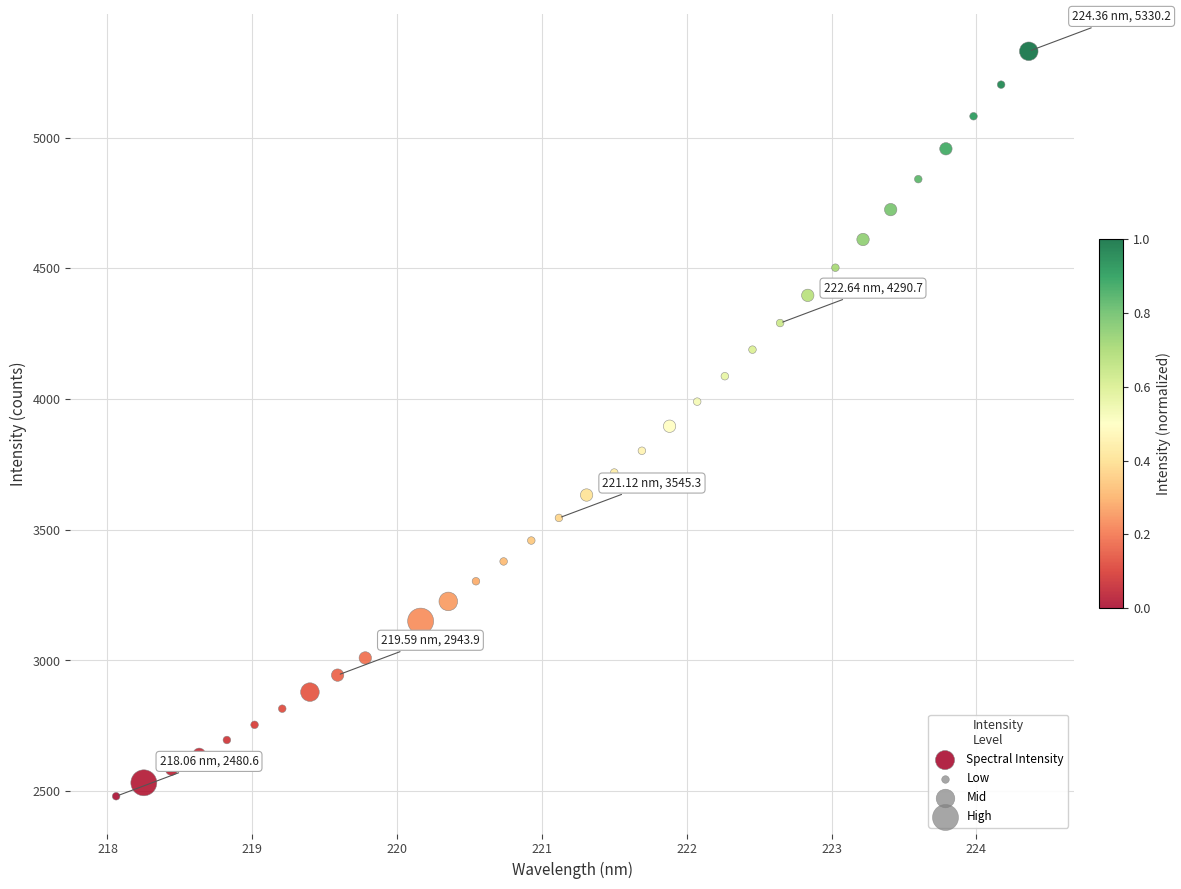

What is the range of X values (max minus min)?

6.3